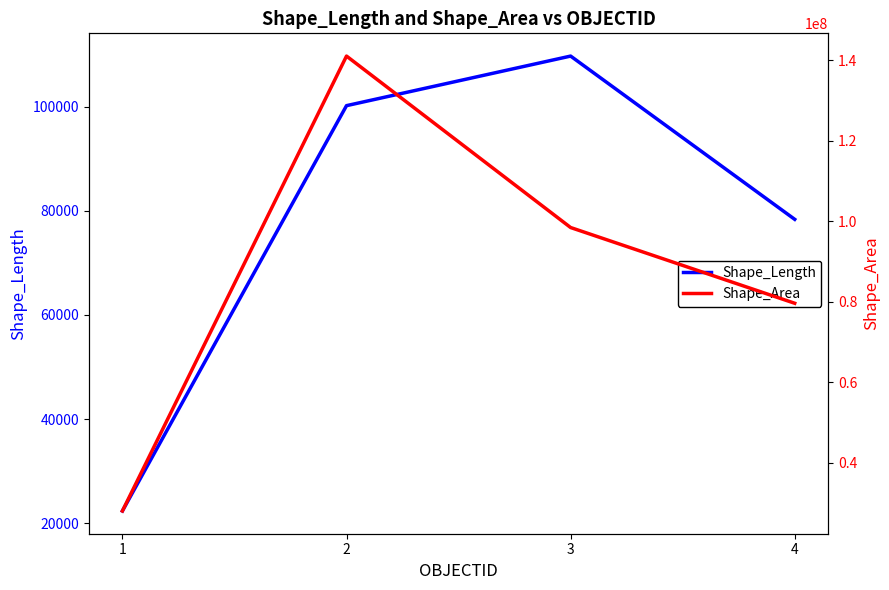

How many lines are shown in the chart?

2